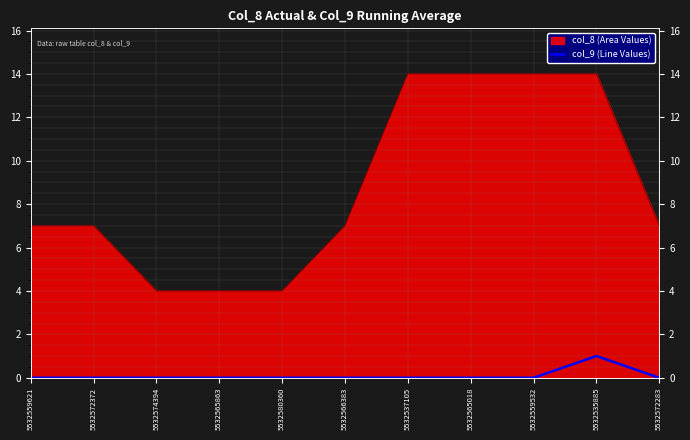

True or false: the data shows 0 at 5532559532.

True